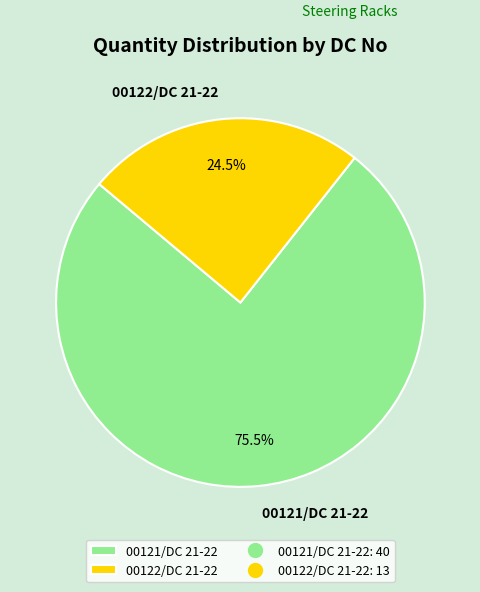

Which category accounts for the majority?

00121/DC 21-22